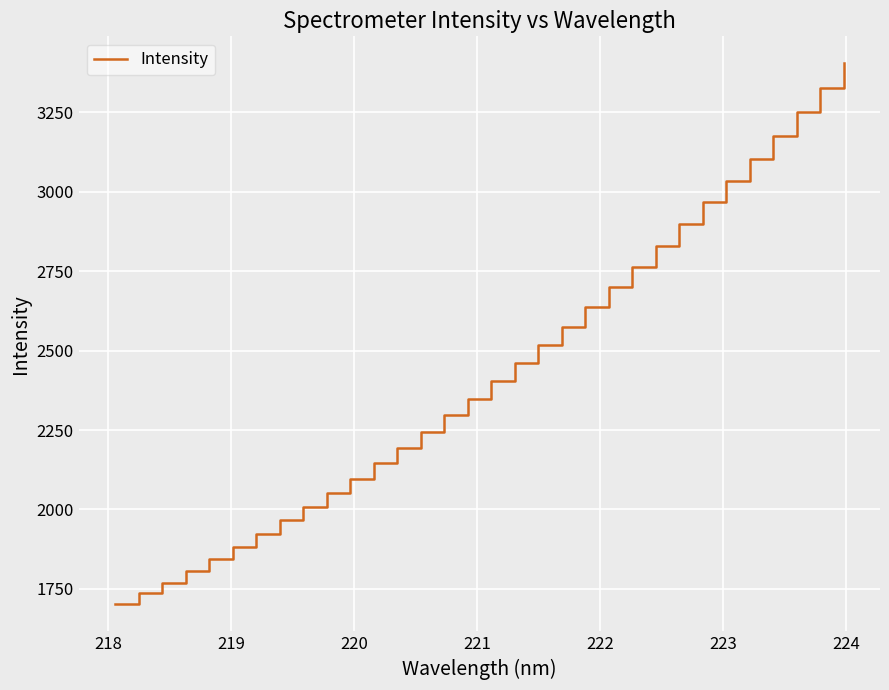

What is the difference between the maximum and minimum values?

1702.6